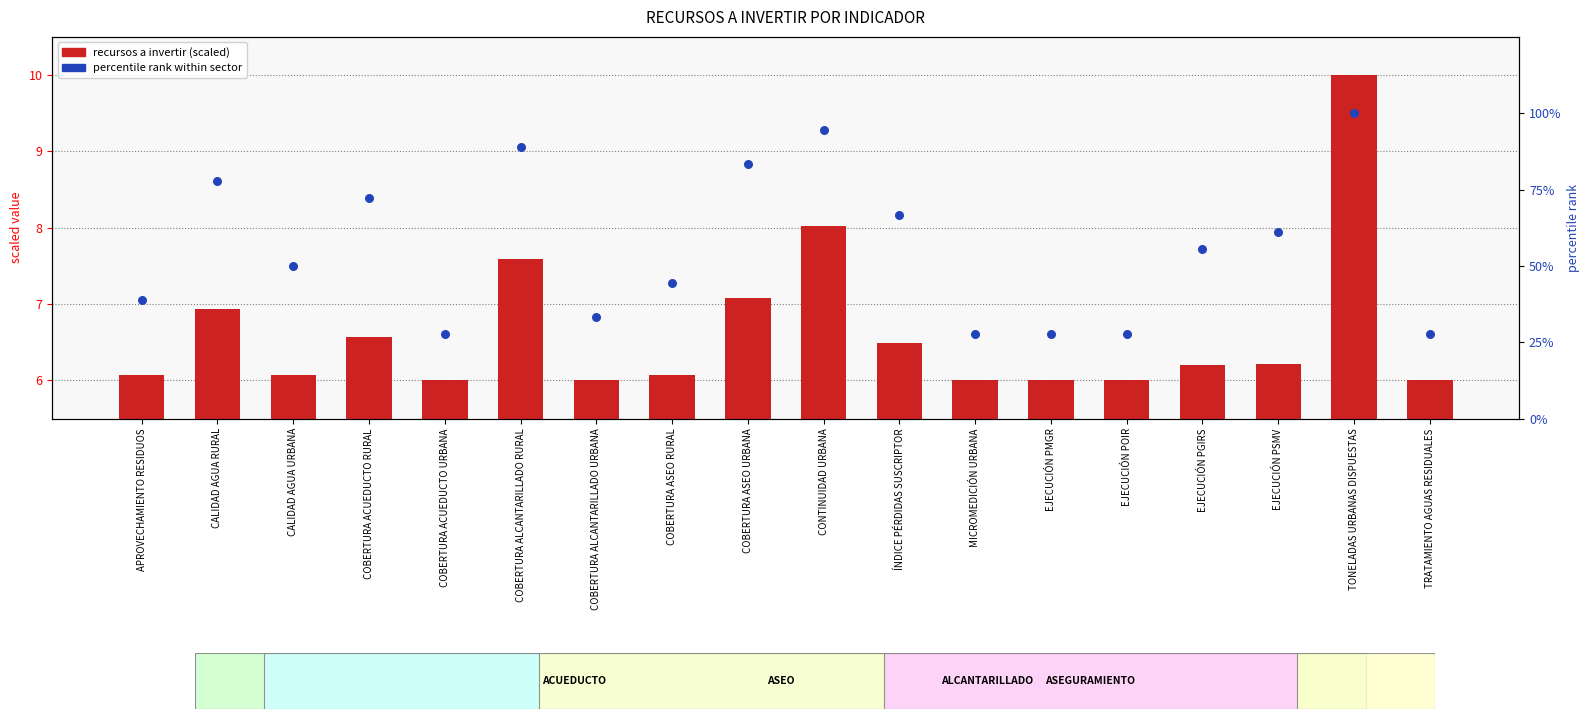

At how many categories does at least one series exceed 17?

18